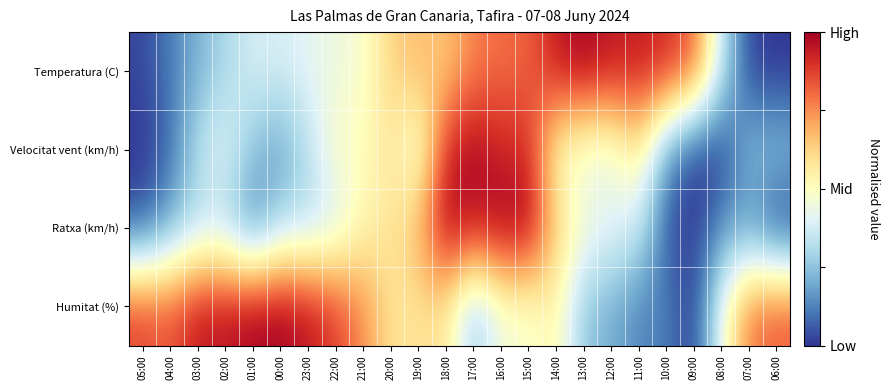

Reading right to left, extract all data points from this chart.

Temperatura (C): 06:00=0.0	07:00=0.0	08:00=0.4	09:00=0.8	10:00=0.9	11:00=0.9	12:00=0.9	13:00=1.0	14:00=0.9	15:00=0.8	16:00=0.8	17:00=0.8	18:00=0.6	19:00=0.7	20:00=0.6	21:00=0.5	22:00=0.4	23:00=0.4	00:00=0.4	01:00=0.4	02:00=0.3	03:00=0.2	04:00=0.1	05:00=0.0
Velocitat vent (km/h): 06:00=0.2	07:00=0.2	08:00=0.0	09:00=0.0	10:00=0.2	11:00=0.6	12:00=0.4	13:00=0.4	14:00=0.5	15:00=0.9	16:00=0.9	17:00=1.0	18:00=0.9	19:00=0.4	20:00=0.6	21:00=0.5	22:00=0.5	23:00=0.3	00:00=0.2	01:00=0.2	02:00=0.4	03:00=0.3	04:00=0.1	05:00=0.0
Ratxa (km/h): 06:00=0.0	07:00=0.2	08:00=0.2	09:00=0.0	10:00=0.1	11:00=0.4	12:00=0.4	13:00=0.5	14:00=0.6	15:00=1.0	16:00=1.0	17:00=0.9	18:00=1.0	19:00=0.7	20:00=0.6	21:00=0.5	22:00=0.4	23:00=0.3	00:00=0.3	01:00=0.1	02:00=0.3	03:00=0.3	04:00=0.2	05:00=0.1
Humitat (%): 06:00=0.8	07:00=0.8	08:00=0.5	09:00=0.0	10:00=0.1	11:00=0.1	12:00=0.2	13:00=0.2	14:00=0.5	15:00=0.5	16:00=0.5	17:00=0.2	18:00=0.6	19:00=0.6	20:00=0.6	21:00=0.8	22:00=0.9	23:00=1.0	00:00=1.0	01:00=1.0	02:00=1.0	03:00=1.0	04:00=0.8	05:00=0.9